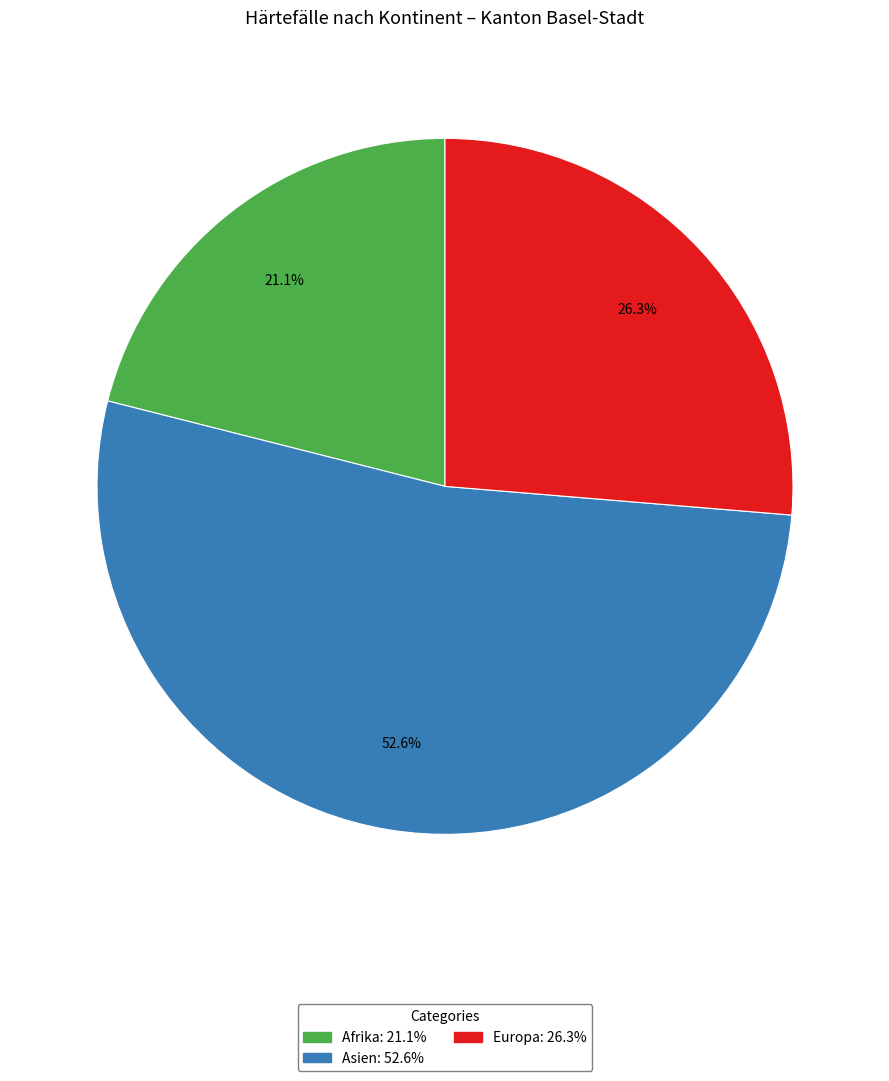

Is there any slice that represents more than half of the pie?

Yes